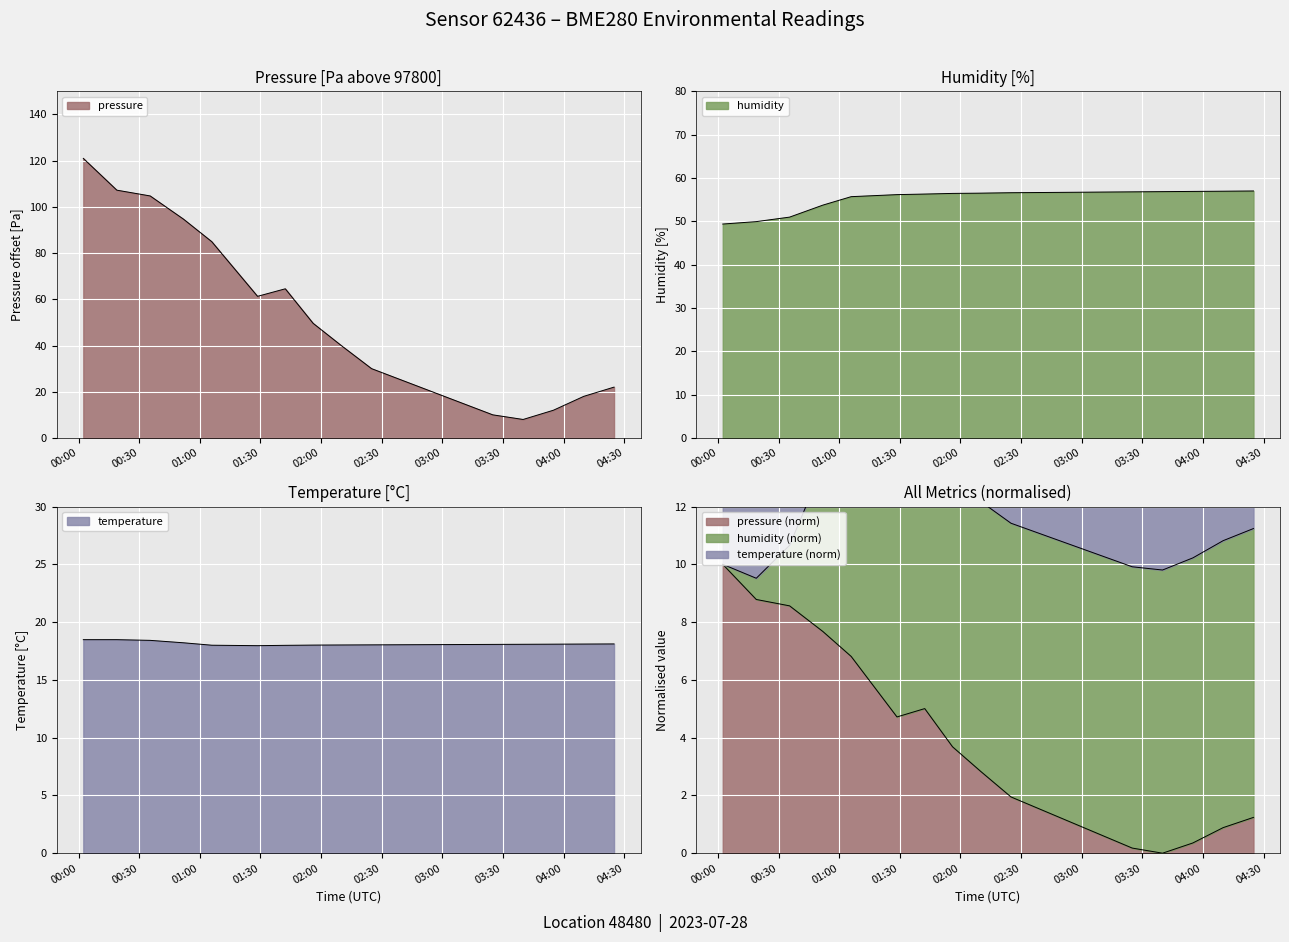

At how many categories does at least one series exceed 57?

7